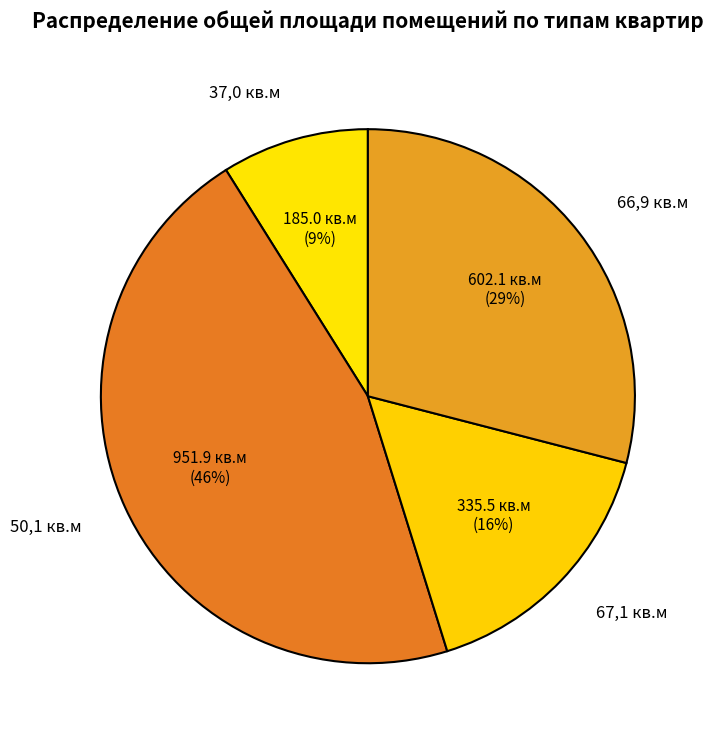

Which slice is the smallest?

37,0 кв.м